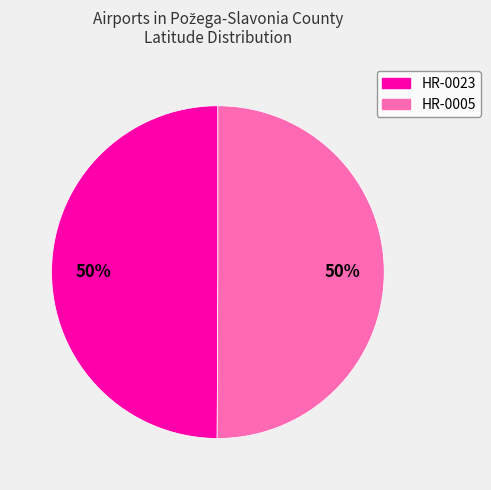

To the nearest percent, what is the average slice percentage?

50%